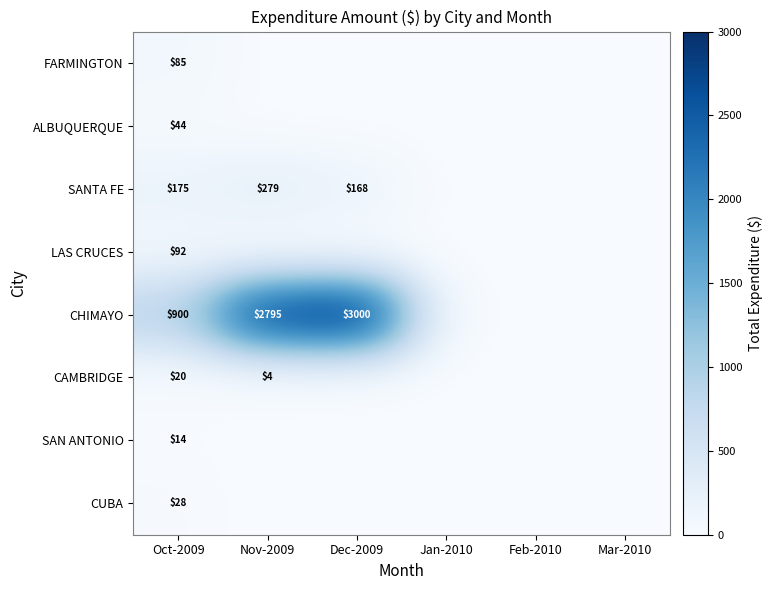

The value of SANTA FE at Feb-2010 is -194.5. True or false?

False